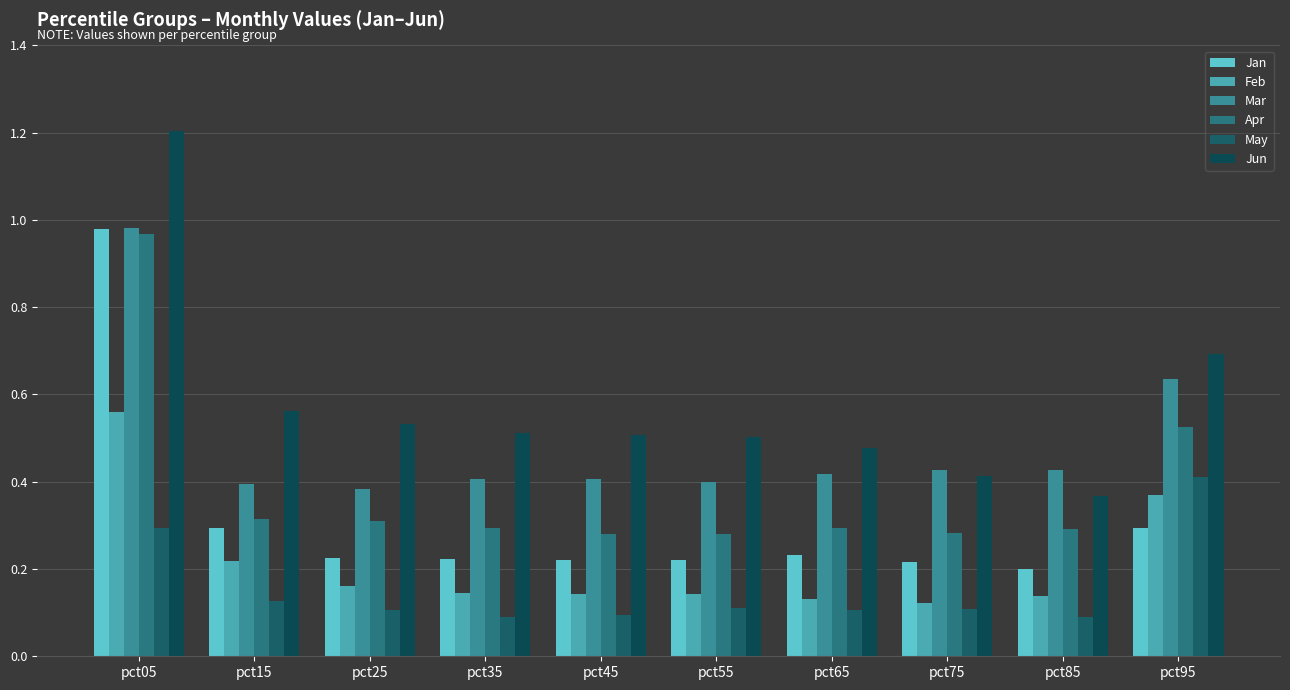

Which series has the largest range (max minus min)?

Jun